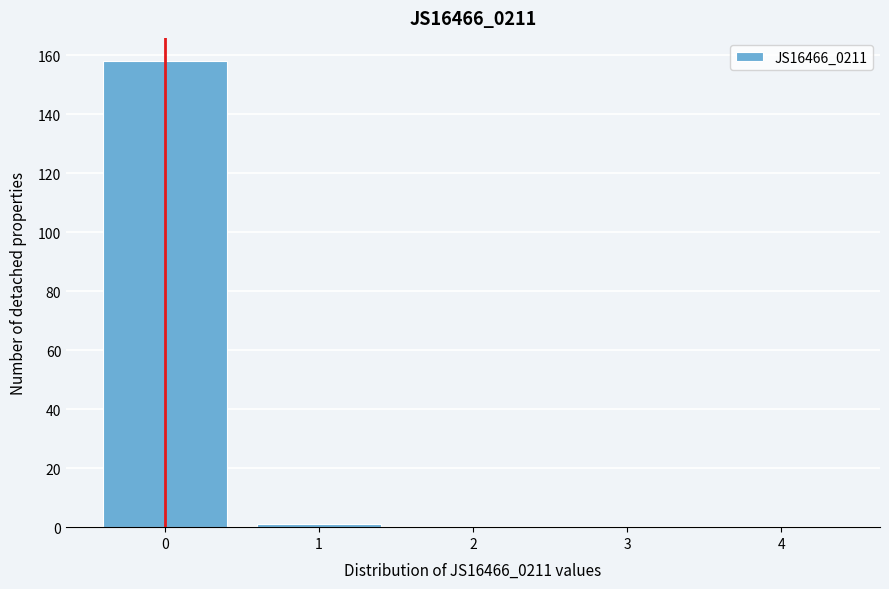

Reading left to right, extract all data points from this chart.

0=158	1=1	2=0	3=0	4=0